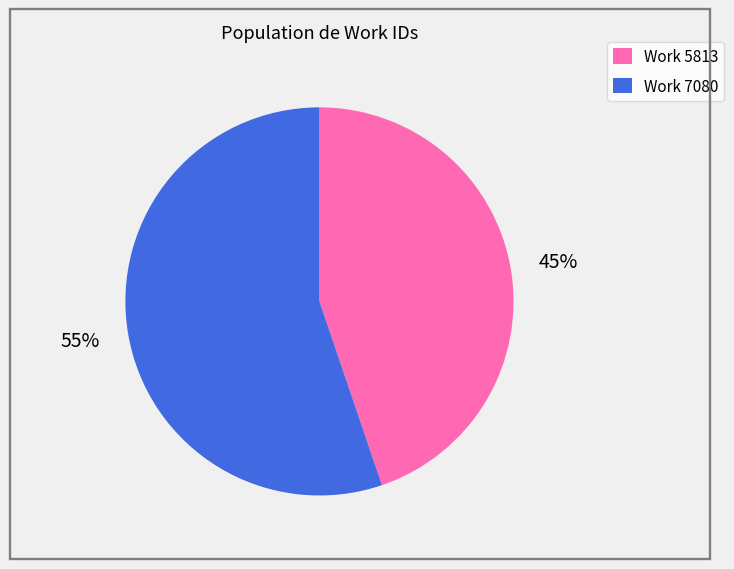

To the nearest percent, what percentage of the pie is Work 5813?

45%